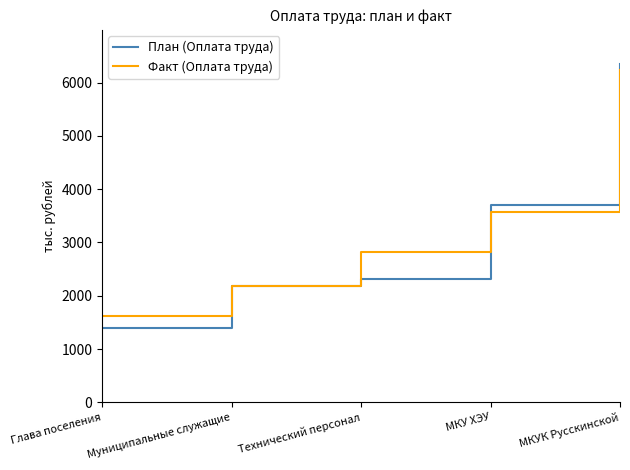

The План (Оплата труда) series shows 715.9 at Технический персонал. True or false?

False